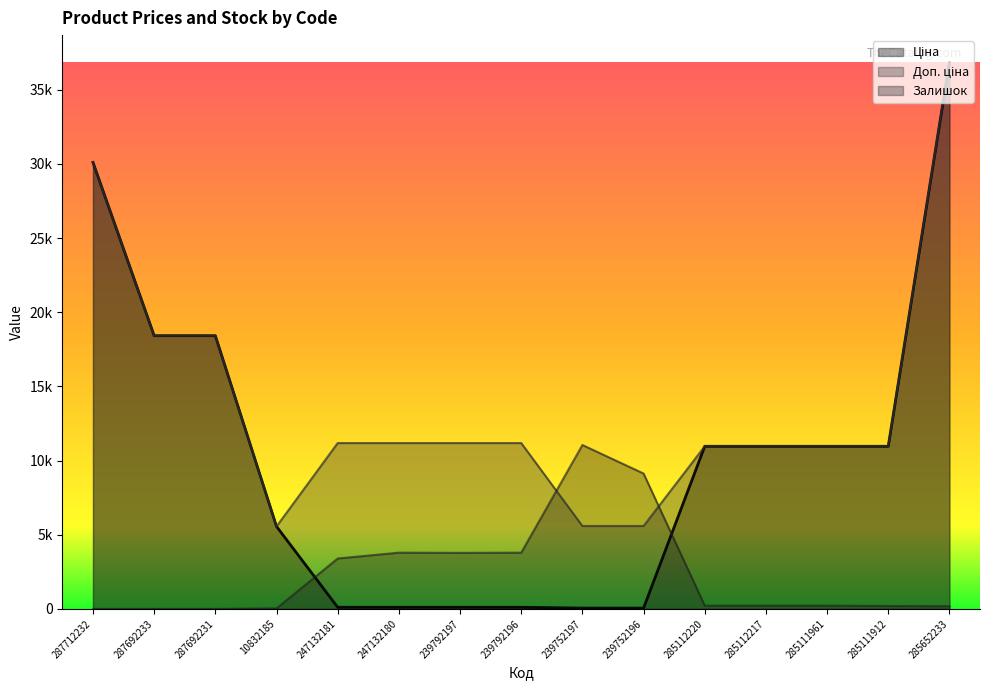

True or false: Ціна and Доп. ціна intersect in this chart.

False